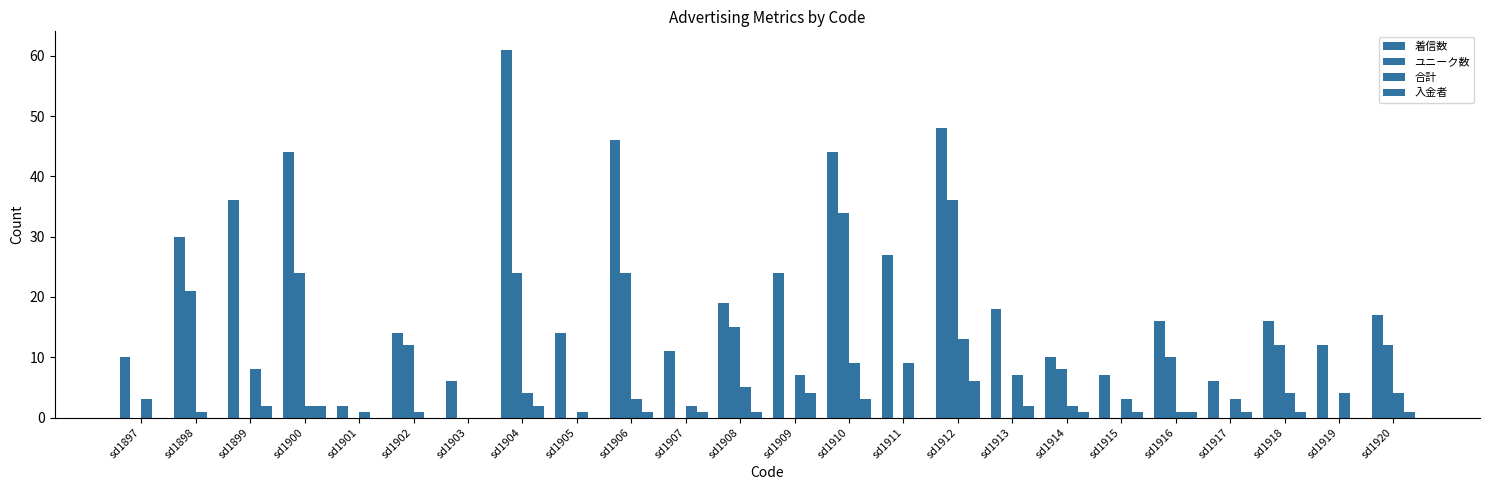

Reading right to left, transcribe all the data shown in this chart.

着信数: sd1920=17	sd1919=12	sd1918=16	sd1917=6	sd1916=16	sd1915=7	sd1914=10	sd1913=18	sd1912=48	sd1911=27	sd1910=44	sd1909=24	sd1908=19	sd1907=11	sd1906=46	sd1905=14	sd1904=61	sd1903=6	sd1902=14	sd1901=2	sd1900=44	sd1899=36	sd1898=30	sd1897=10
ユニーク数: sd1920=12	sd1919=0	sd1918=12	sd1917=0	sd1916=10	sd1915=0	sd1914=8	sd1913=0	sd1912=36	sd1911=0	sd1910=34	sd1909=0	sd1908=15	sd1907=0	sd1906=24	sd1905=0	sd1904=24	sd1903=0	sd1902=12	sd1901=0	sd1900=24	sd1899=0	sd1898=21	sd1897=0
合計: sd1920=4	sd1919=4	sd1918=4	sd1917=3	sd1916=1	sd1915=3	sd1914=2	sd1913=7	sd1912=13	sd1911=9	sd1910=9	sd1909=7	sd1908=5	sd1907=2	sd1906=3	sd1905=1	sd1904=4	sd1903=0	sd1902=1	sd1901=1	sd1900=2	sd1899=8	sd1898=1	sd1897=3
入金者: sd1920=1	sd1919=0	sd1918=1	sd1917=1	sd1916=1	sd1915=1	sd1914=1	sd1913=2	sd1912=6	sd1911=0	sd1910=3	sd1909=4	sd1908=1	sd1907=1	sd1906=1	sd1905=0	sd1904=2	sd1903=0	sd1902=0	sd1901=0	sd1900=2	sd1899=2	sd1898=0	sd1897=0